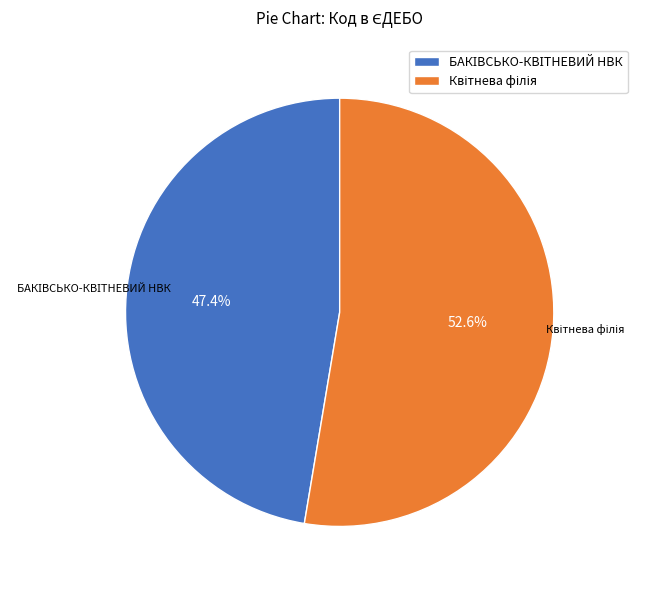

Is there any slice that represents more than half of the pie?

Yes